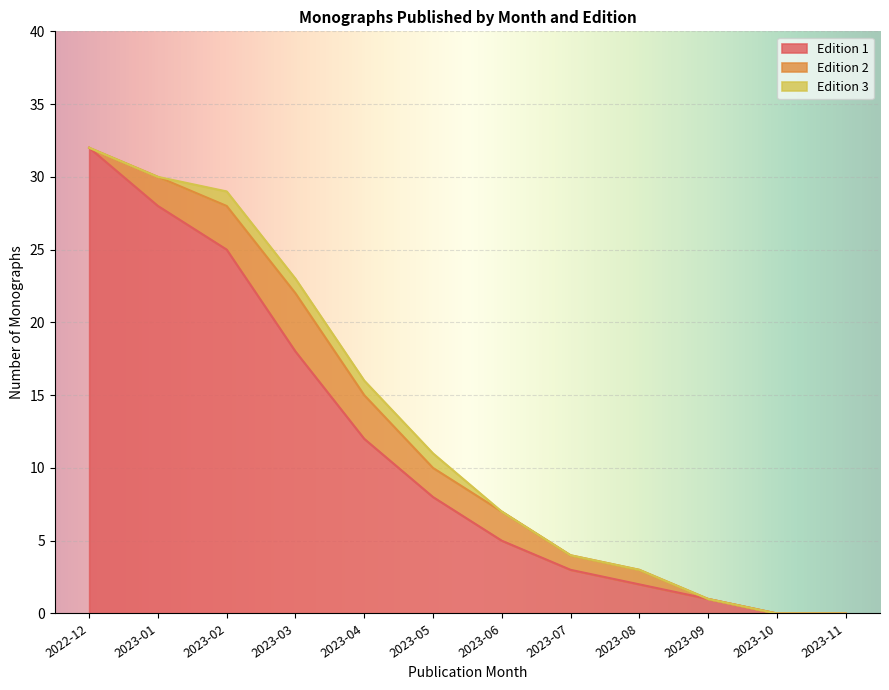

What is the sum of all Edition 3 values?

4